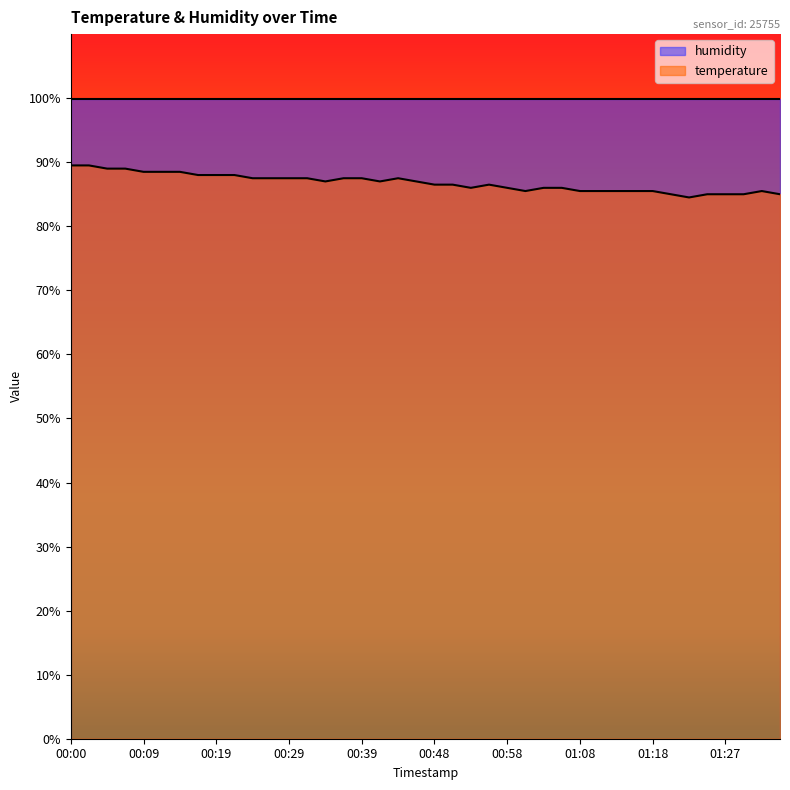

How many values exceed 87?

17